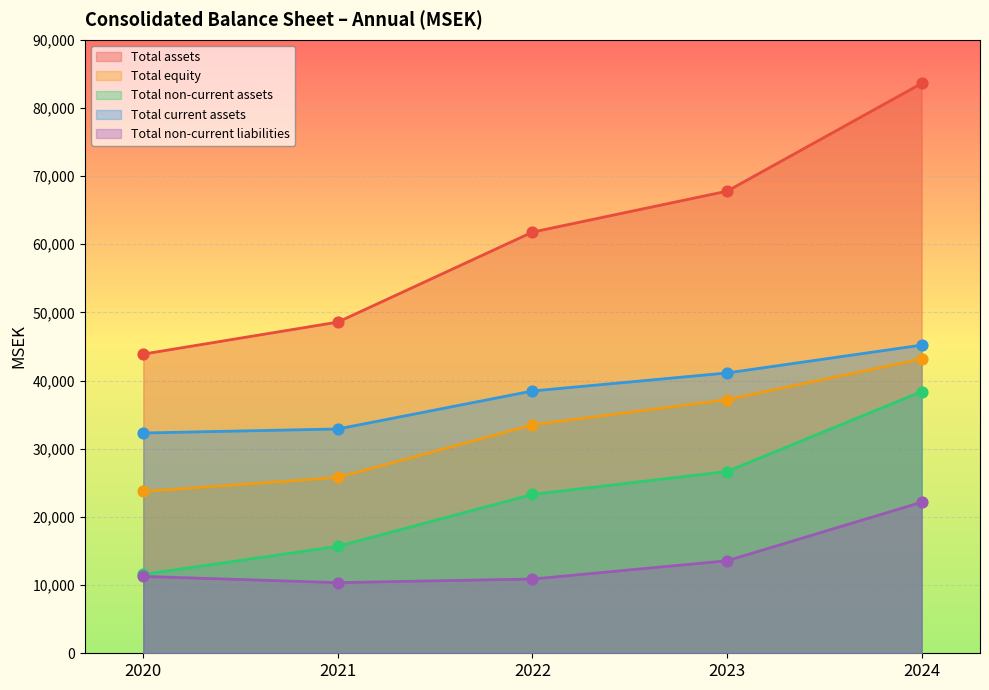

At how many categories does at least one series exceed 80244?

1